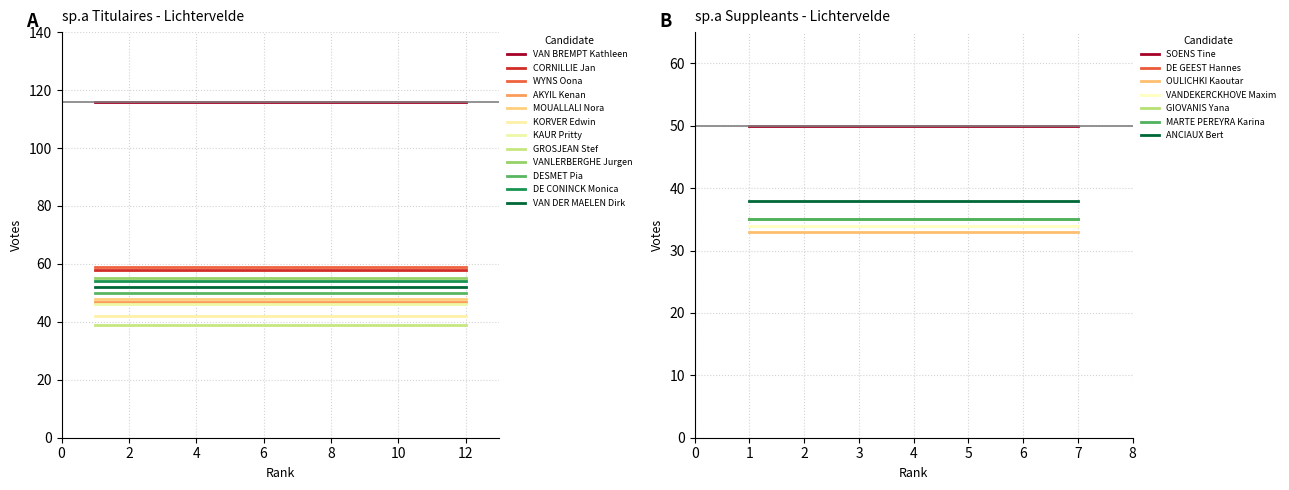

What is the average value?

56